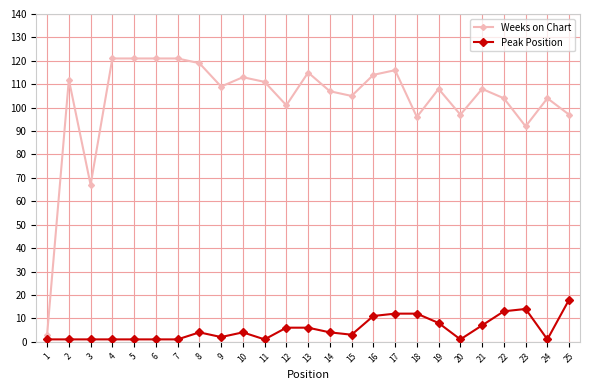

What is the sum of all Weeks on Chart values?

2582